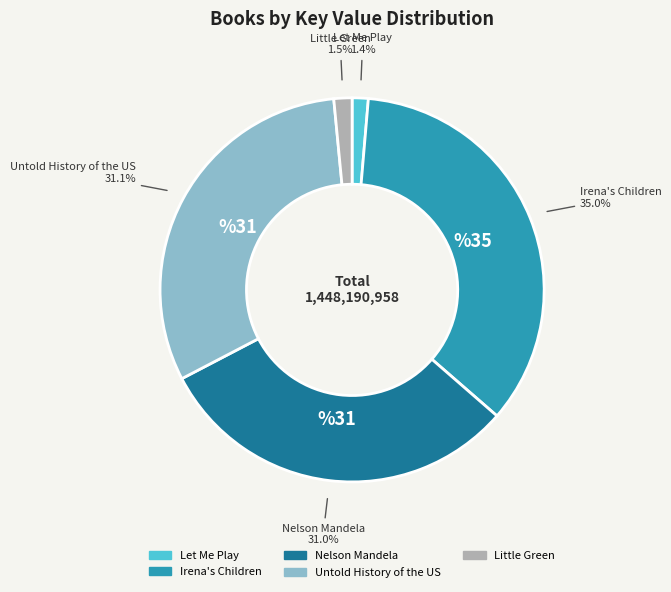

What percentage do Nelson Mandela and Little Green together represent?

32.5%